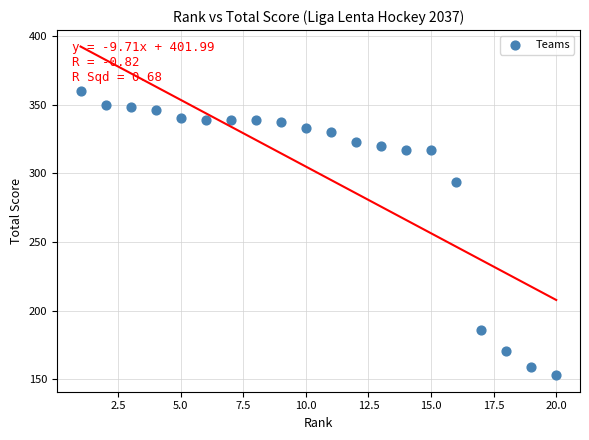

What Y value in the scatter plot is closest to 256?

294